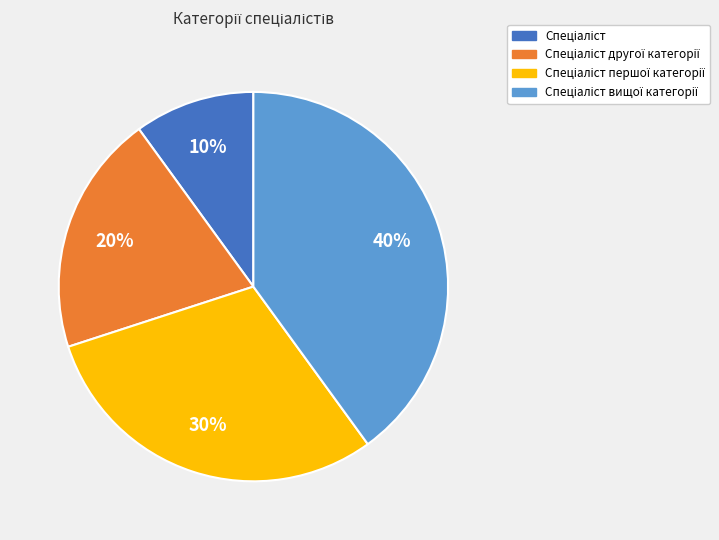

How many slices are in this pie chart?

4